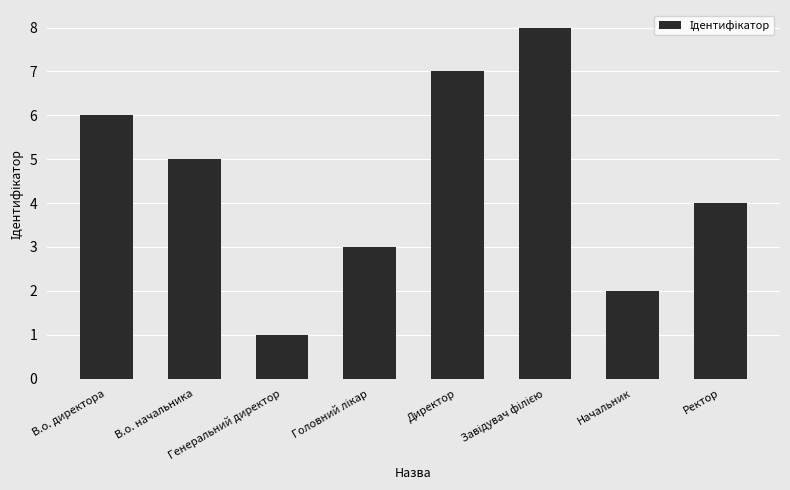

Count the number of categories in the chart.

8